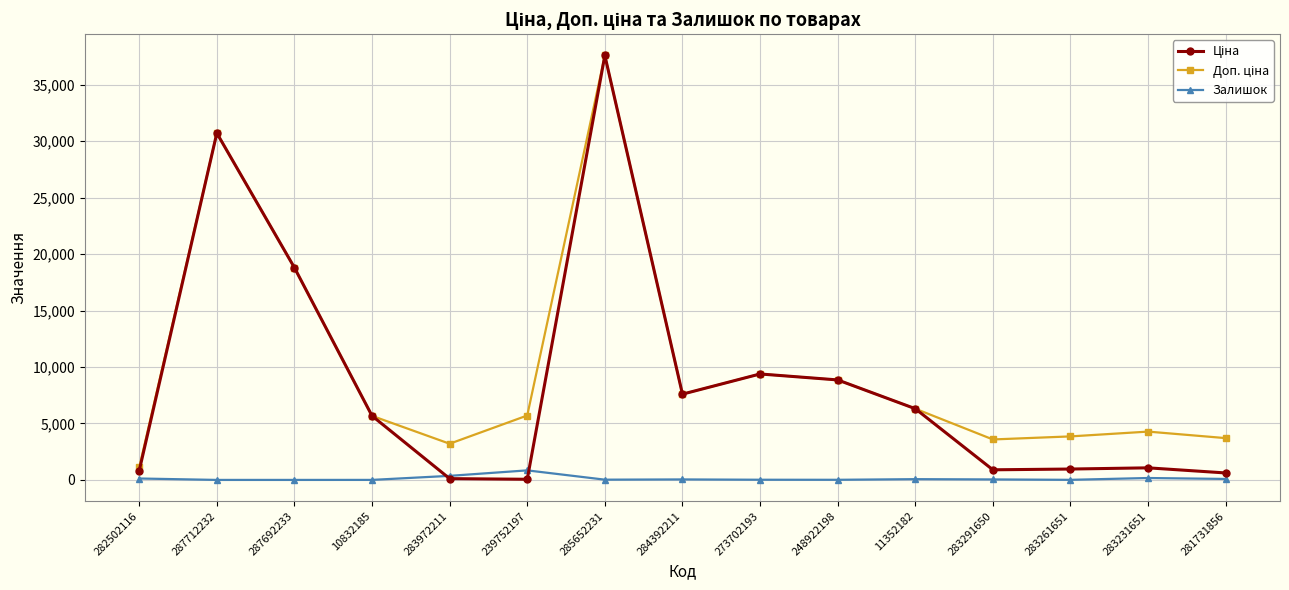

What is the total value across all series at 287712232?

61434.3